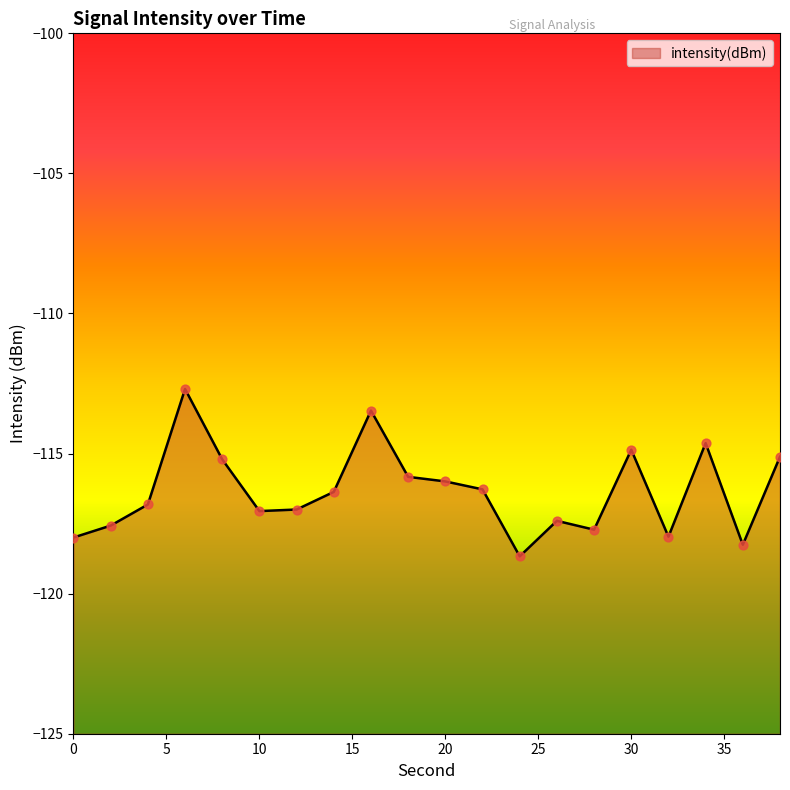

What is the change in value from 20 to 38?

+0.9